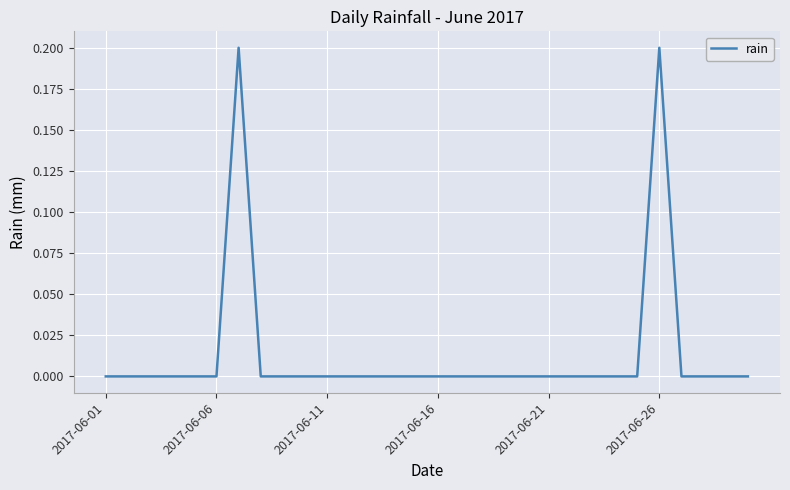

Reading left to right, list all the values displayed in this chart.

0.0	0.0	0.0	0.0	0.0	0.0	0.2	0.0	0.0	0.0	0.0	0.0	0.0	0.0	0.0	0.0	0.0	0.0	0.0	0.0	0.0	0.0	0.0	0.0	0.0	0.2	0.0	0.0	0.0	0.0